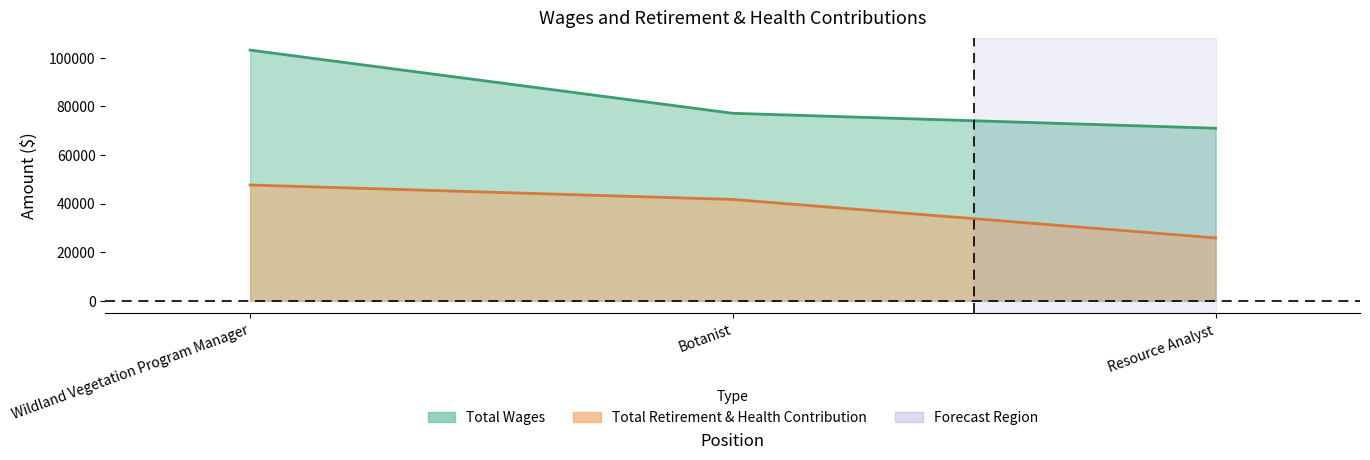

What is the average value of the Total Retirement & Health Contribution series?

38406